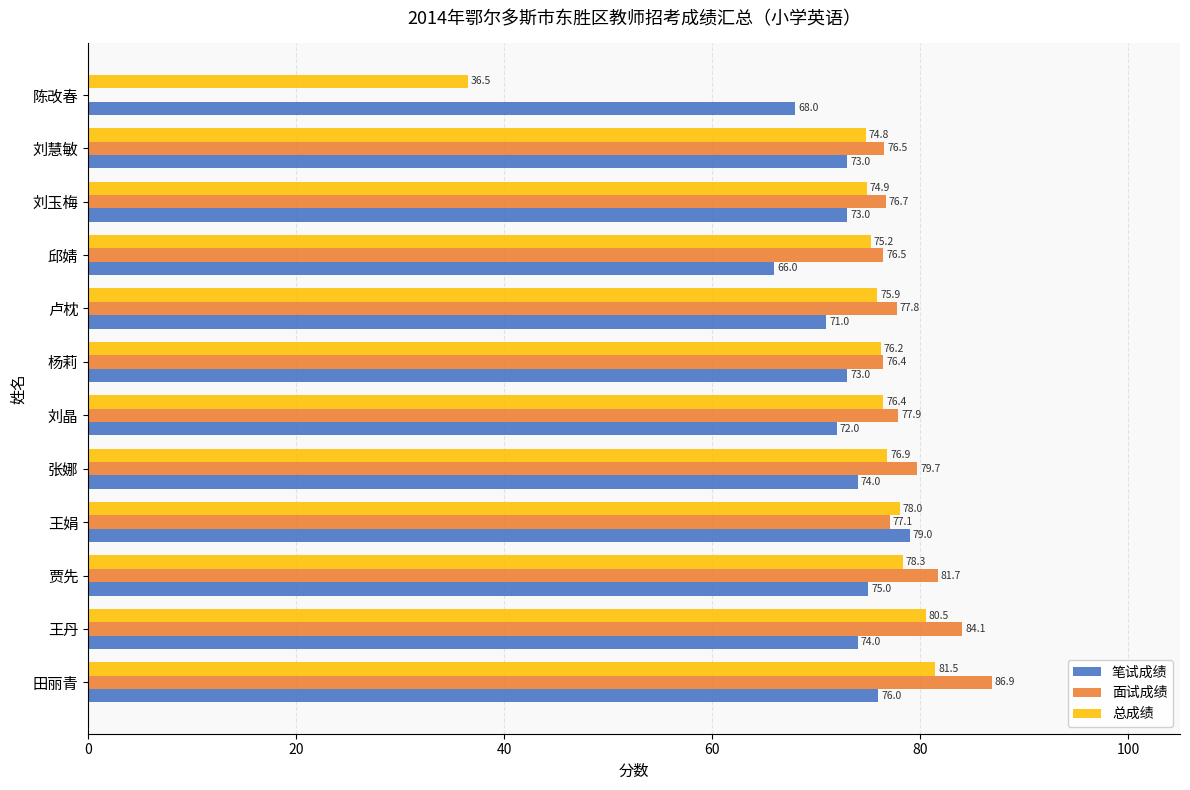

What is the approximate value of 总成绩 at 刘慧敏?

74.8